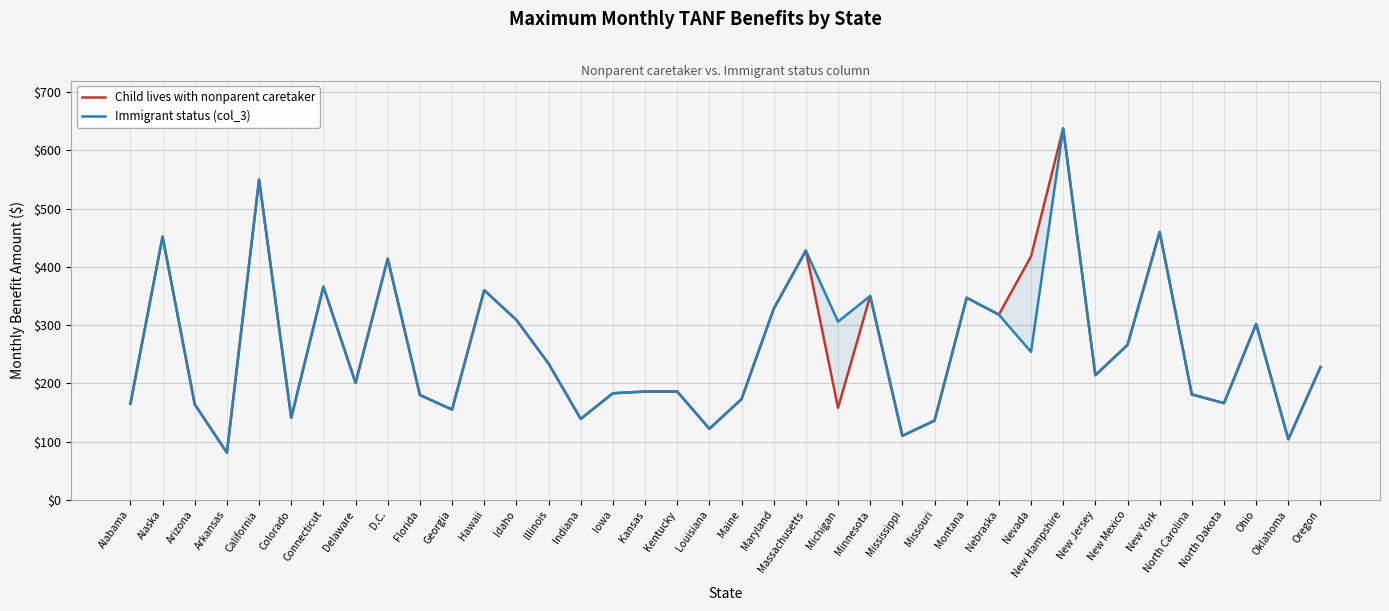

True or false: Immigrant status (col_3) has more than 1 interior local peaks.

True